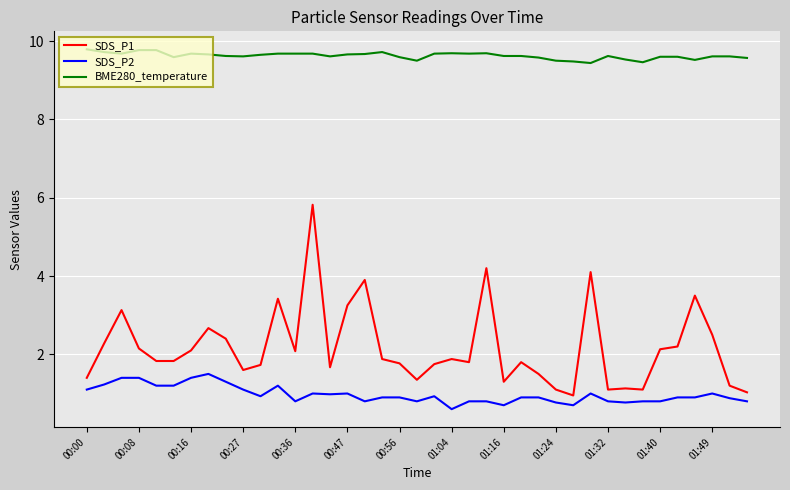

True or false: SDS_P2 and BME280_temperature cross at least once.

False